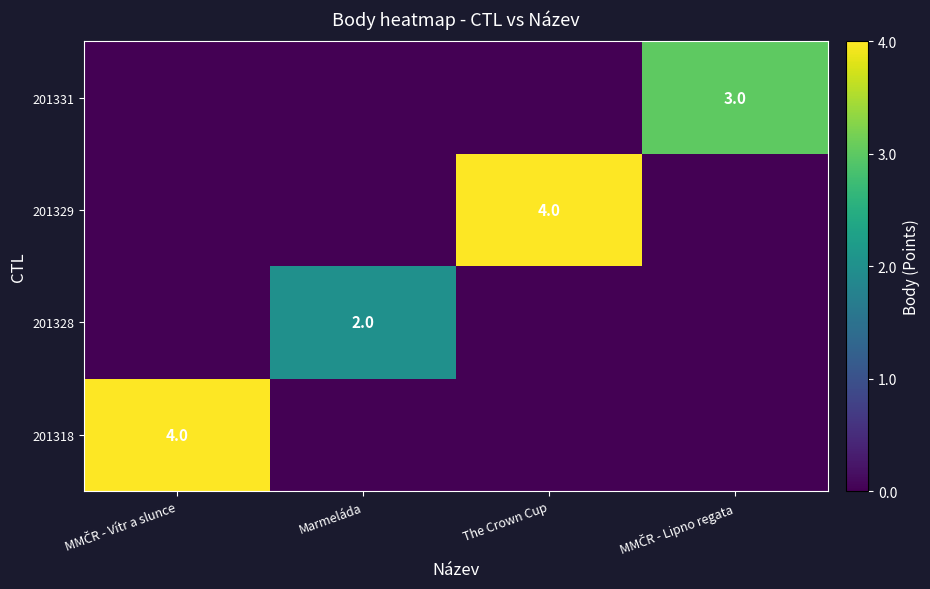

What is the sum of all 201328 values?

2